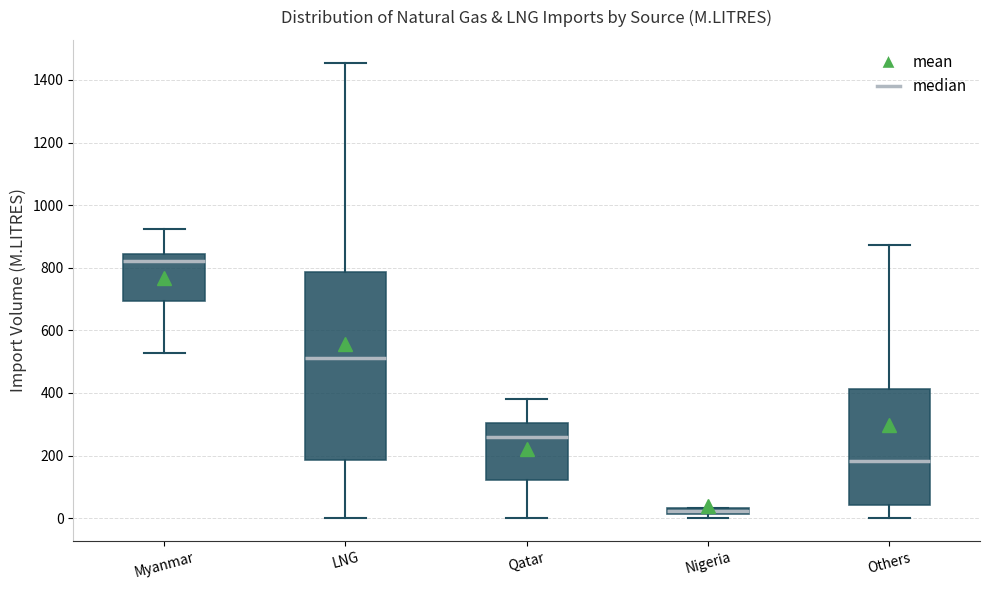

Which box has the highest median line?

Myanmar